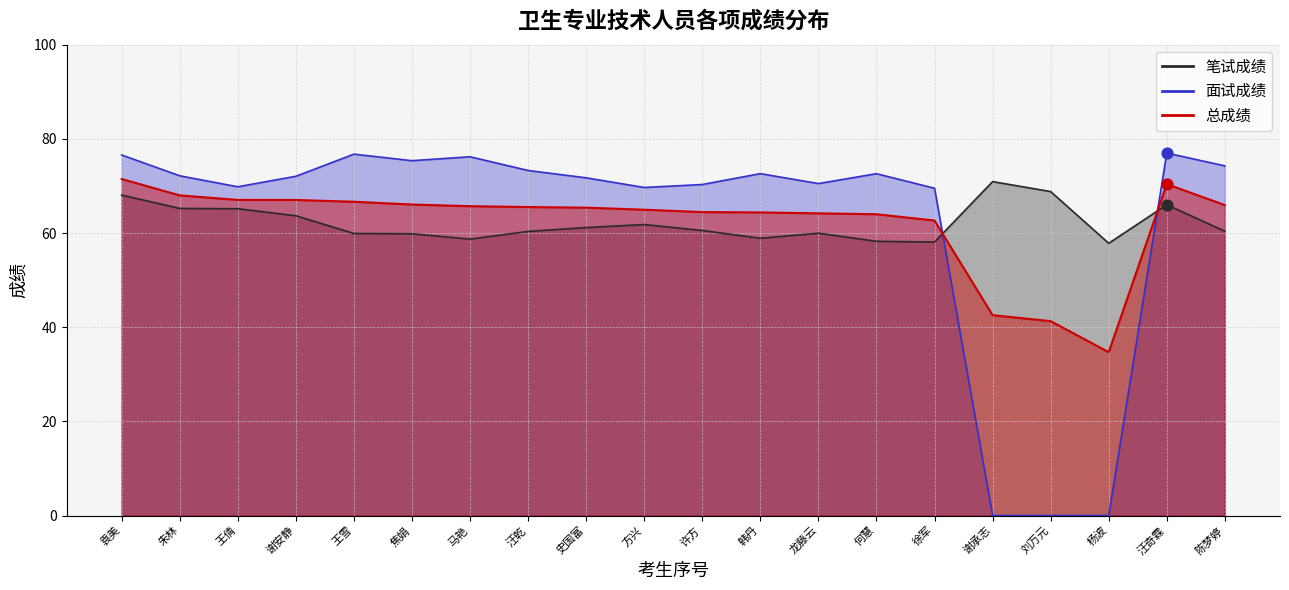

Which series has the largest total across all categories?

笔试成绩